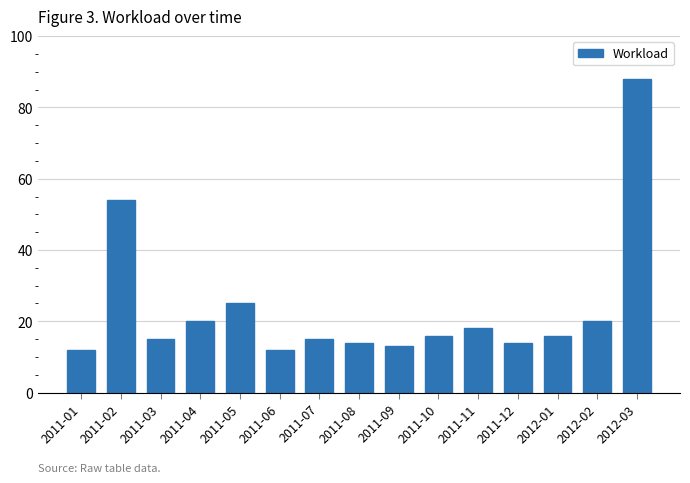

True or false: the data shows 15 at 2011-07.

True